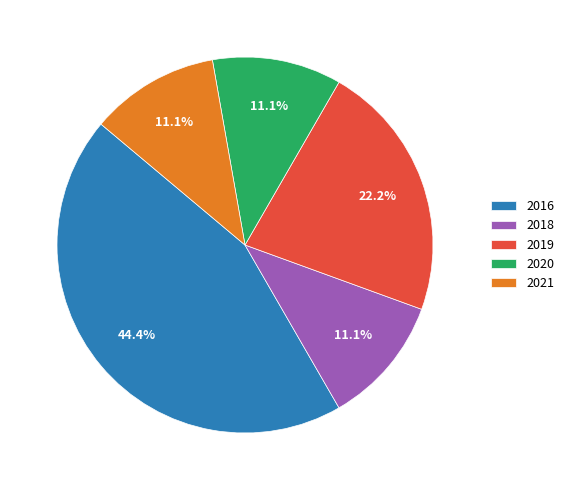

Between 2016 and 2021, which is larger?

2016